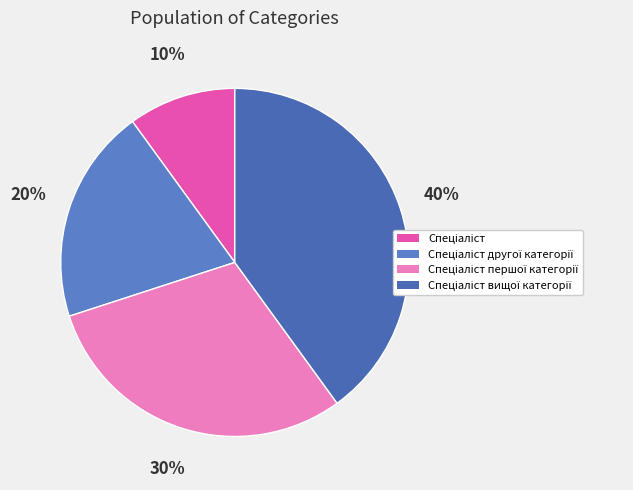

Rank the categories by value from lowest to highest.

Спеціаліст, Спеціаліст другої категорії, Спеціаліст першої категорії, Спеціаліст вищої категорії